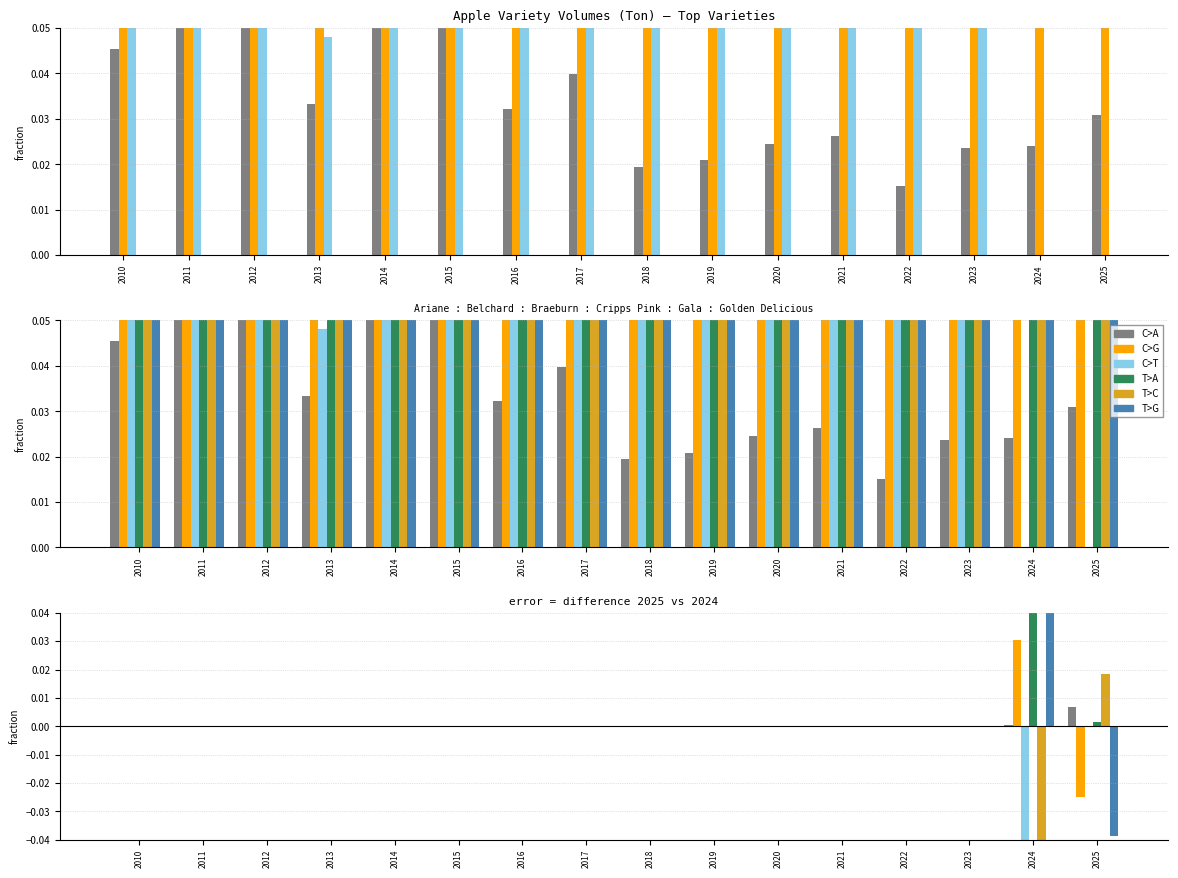

Reading left to right, what are all the values shown in this chart?

Ariane: 2010=0.0	2011=0.0	2012=0.0	2013=0.0	2014=0.0	2015=0.0	2016=0.0	2017=0.0	2018=0.0	2019=0.0	2020=0.0	2021=0.0	2022=0.0	2023=0.0	2024=0.0	2025=0.0
Belchard/Chantecler: 2010=0.0	2011=0.0	2012=0.0	2013=0.0	2014=0.0	2015=0.0	2016=0.0	2017=0.0	2018=0.0	2019=0.0	2020=0.0	2021=0.0	2022=0.0	2023=0.0	2024=0.0	2025=-0.0
Braeburn: 2010=0.0	2011=0.0	2012=0.0	2013=0.0	2014=0.0	2015=0.0	2016=0.0	2017=0.0	2018=0.0	2019=0.0	2020=0.0	2021=0.0	2022=0.0	2023=0.0	2024=-0.1	2025=0.0
Cripps Pink: 2010=0.0	2011=0.0	2012=0.0	2013=0.0	2014=0.0	2015=0.0	2016=0.0	2017=0.0	2018=0.0	2019=0.0	2020=0.0	2021=0.0	2022=0.0	2023=0.0	2024=0.2	2025=0.0
Gala: 2010=0.0	2011=0.0	2012=0.0	2013=0.0	2014=0.0	2015=0.0	2016=0.0	2017=0.0	2018=0.0	2019=0.0	2020=0.0	2021=0.0	2022=0.0	2023=0.0	2024=-0.1	2025=0.0
Golden Delicious: 2010=0.0	2011=0.0	2012=0.0	2013=0.0	2014=0.0	2015=0.0	2016=0.0	2017=0.0	2018=0.0	2019=0.0	2020=0.0	2021=0.0	2022=0.0	2023=0.0	2024=0.1	2025=-0.0